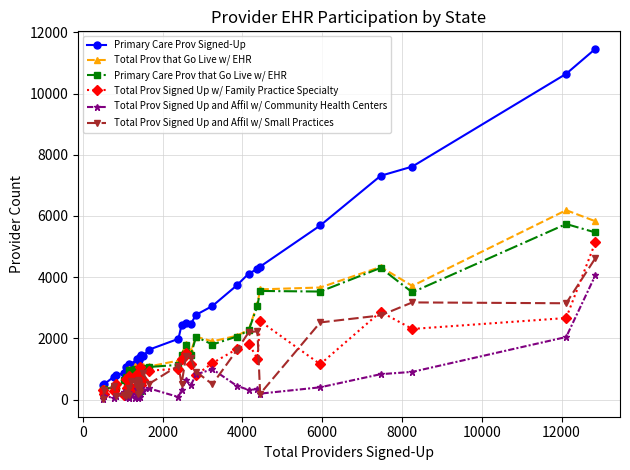

Which series has the widest spread of values?

Primary Care Prov Signed-Up